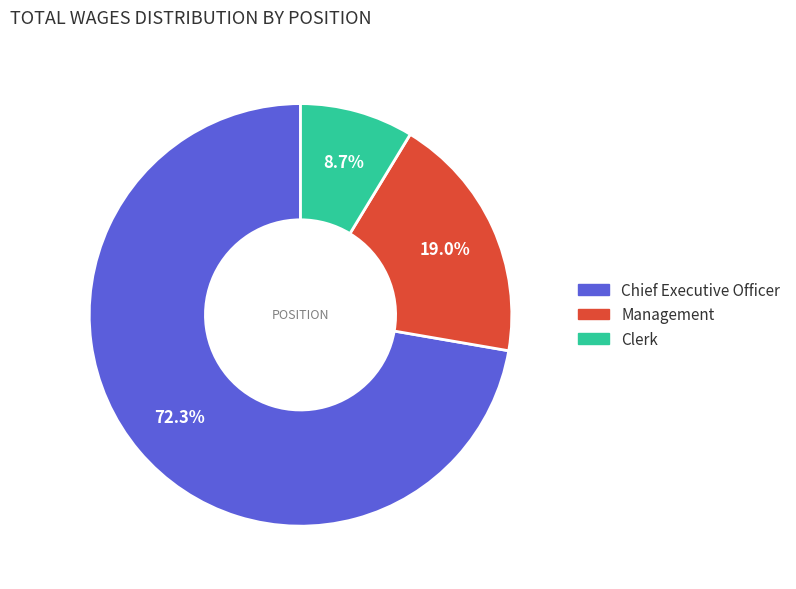

Rank the categories by value from lowest to highest.

Clerk, Management, Chief Executive Officer